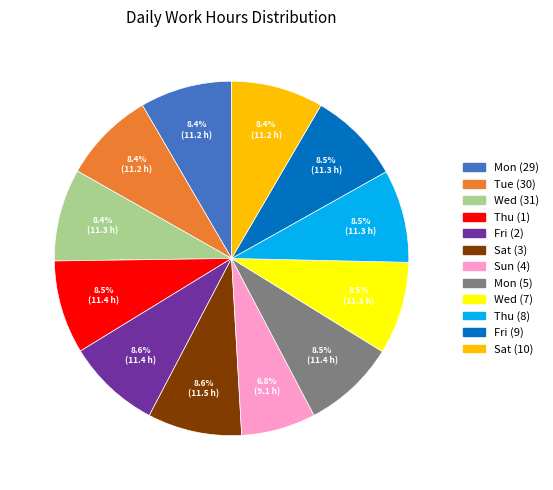

How much of the chart is everything except Wed (7)?

91.5%